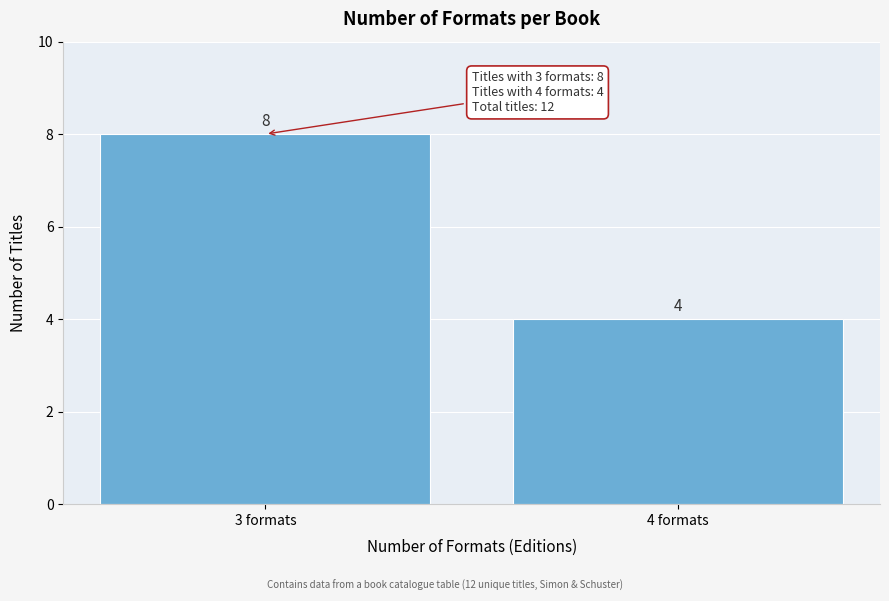

Reading left to right, transcribe all the data shown in this chart.

3 formats=8	4 formats=4